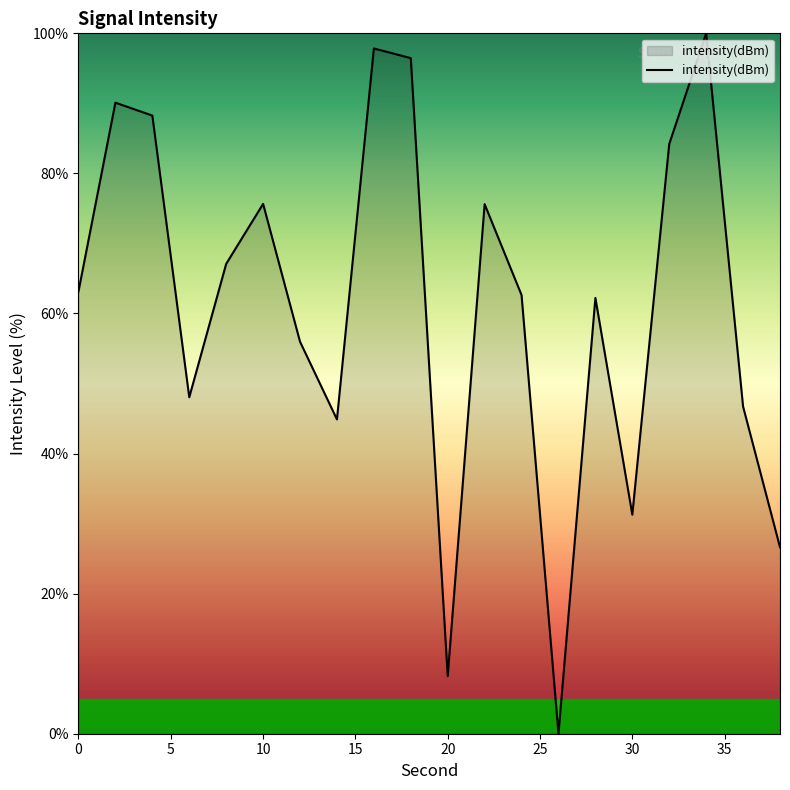

What is the greatest value displayed?

100.0